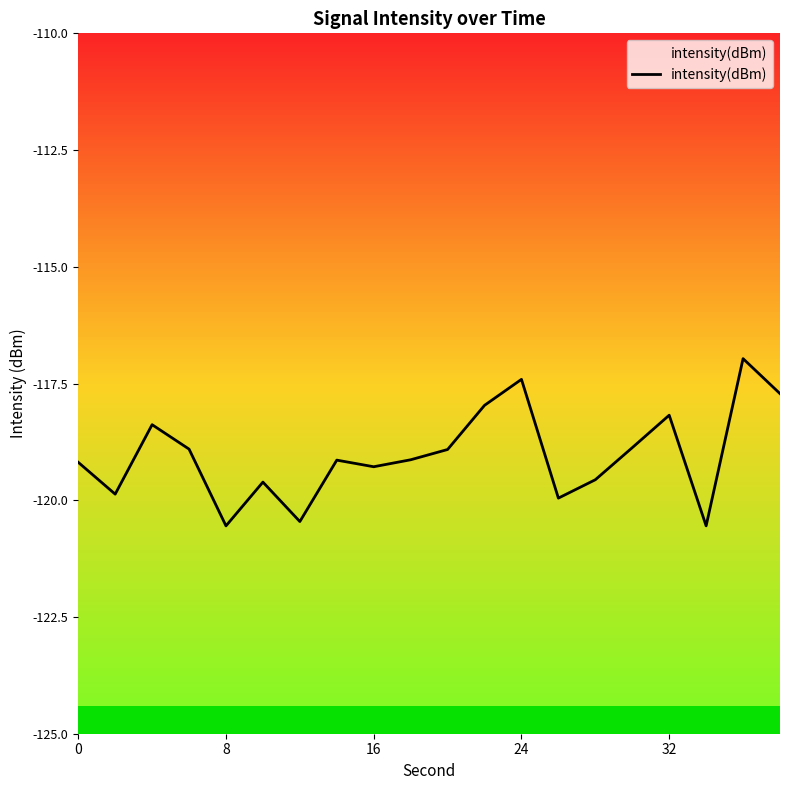

What is the minimum value shown in the chart?

-120.5